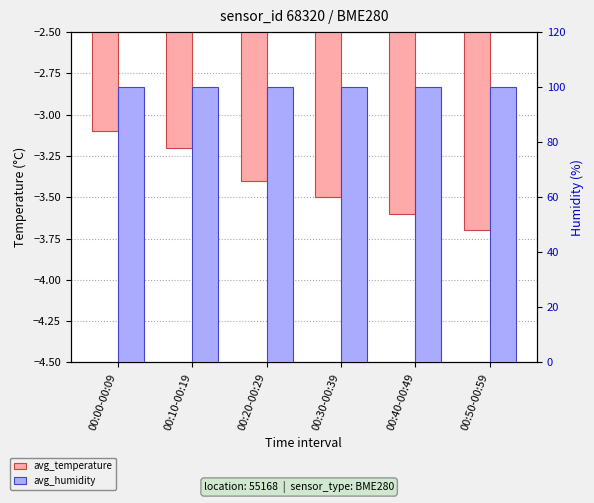

Which series has the largest range (max minus min)?

avg_temperature